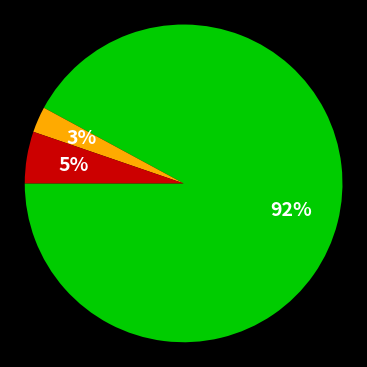

Is there any slice that represents more than half of the pie?

Yes